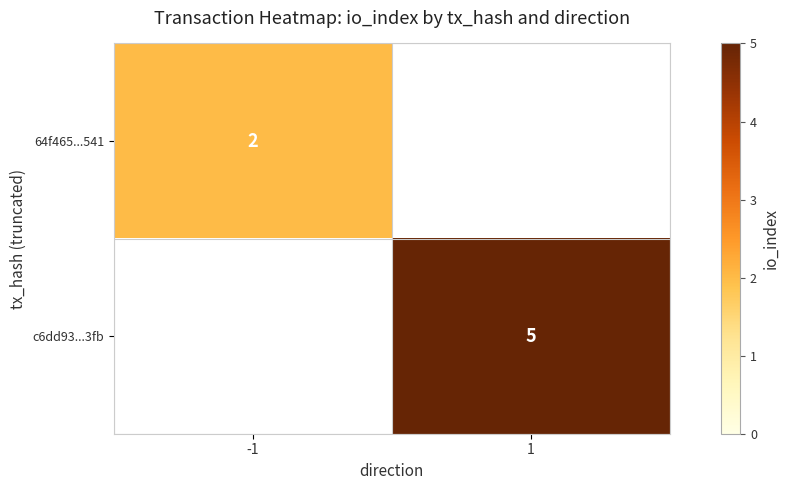

The value of c6dd93...3fb at 1 is 7. True or false?

False